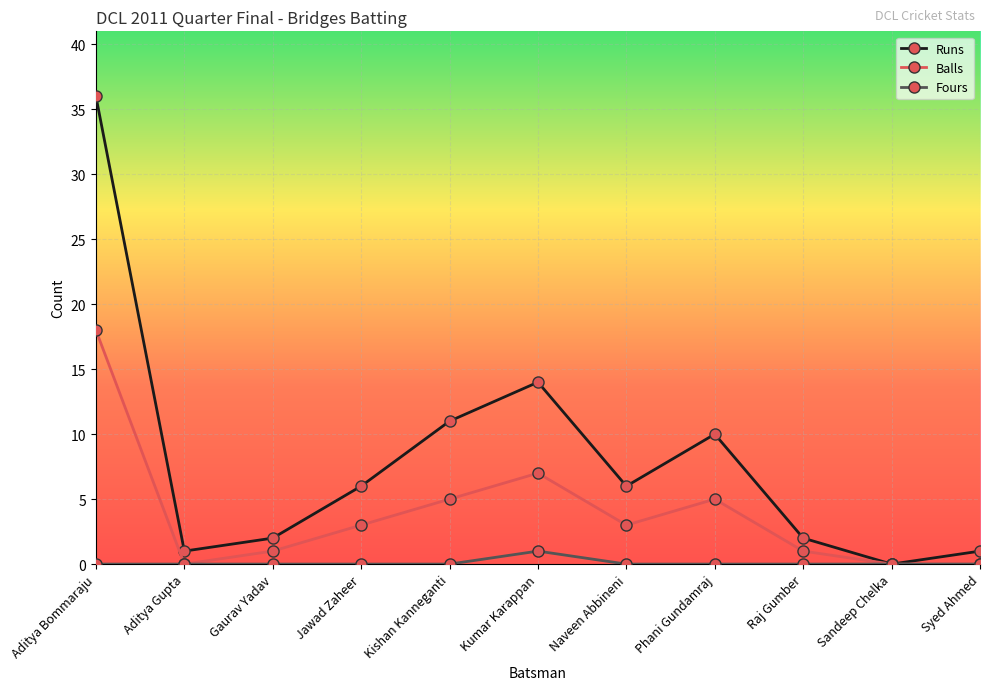

What is the spread (max minus min) of values at Naveen Abbineni?

6